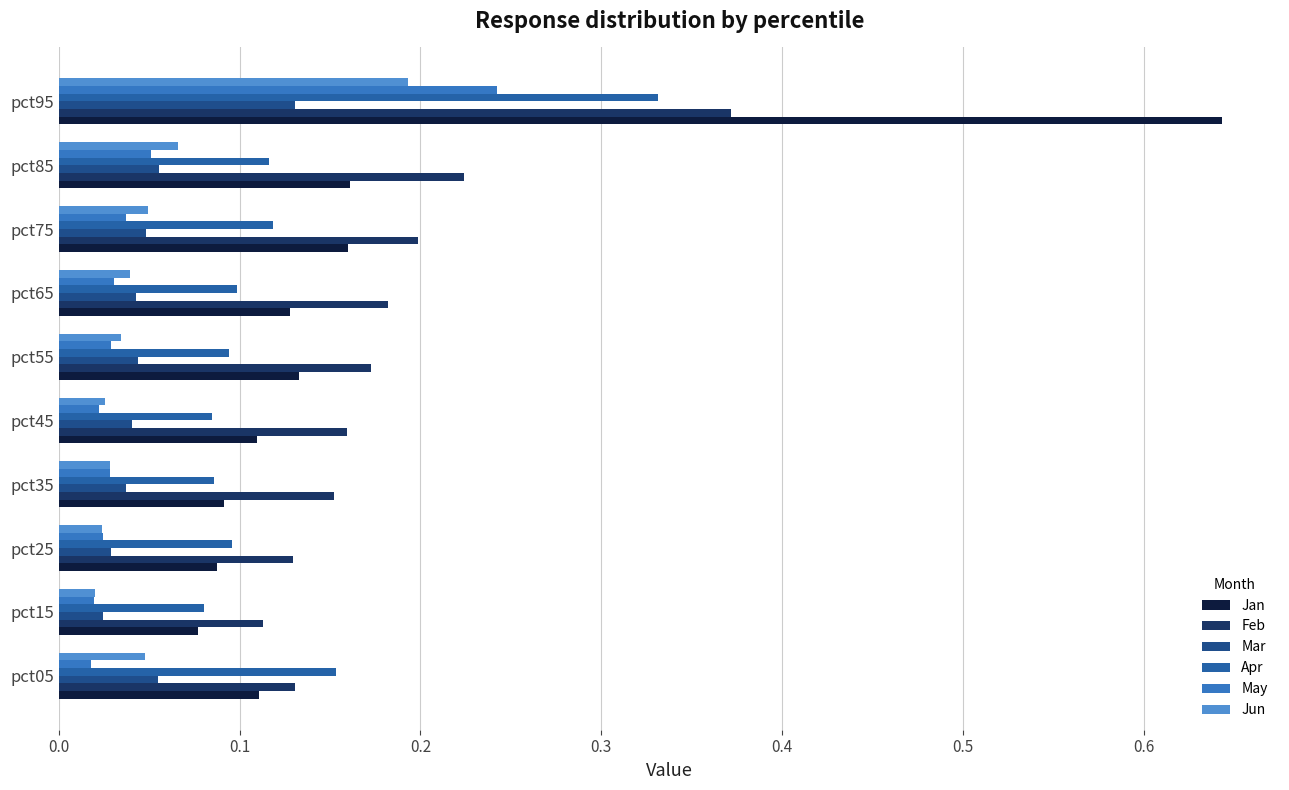

How many bars are there in total?

60